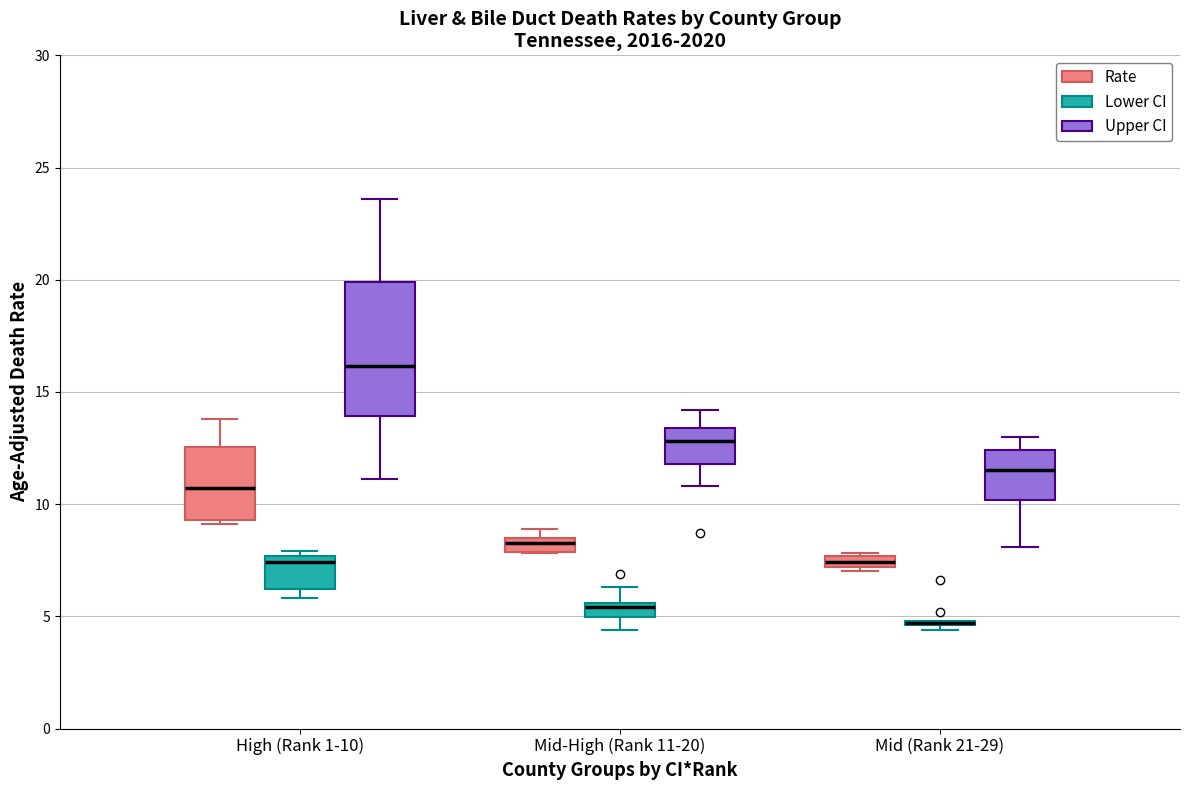

Which box is the tallest, from its lower edge to its upper edge?

High (Rank 1-10) (Upper CI)